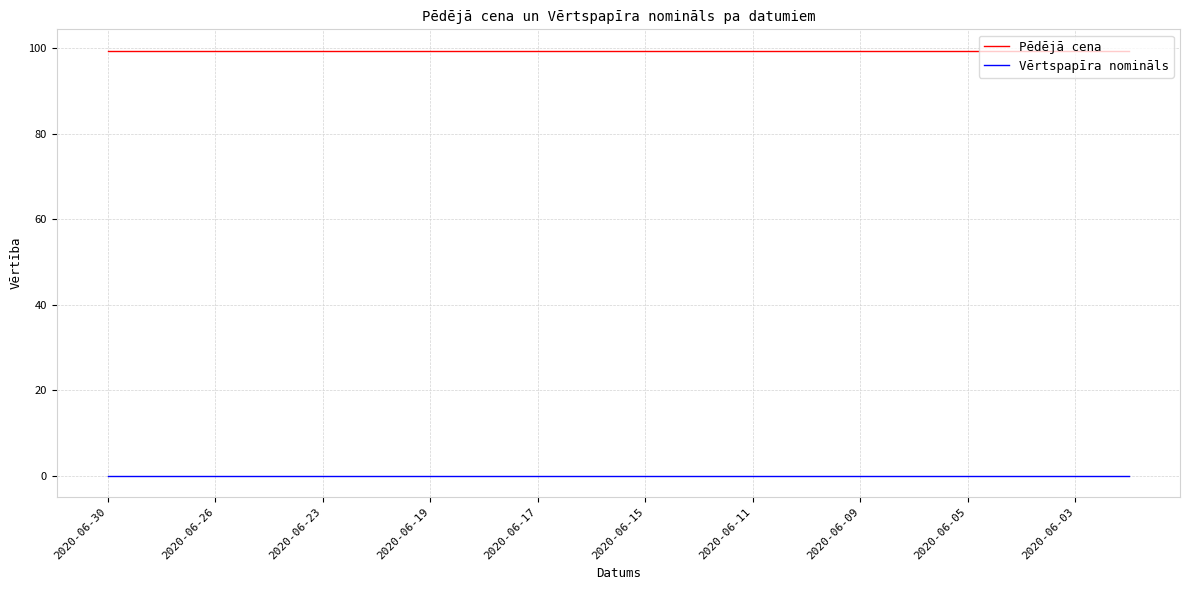

True or false: Vērtspapīra nomināls and Pēdējā cena intersect in this chart.

False